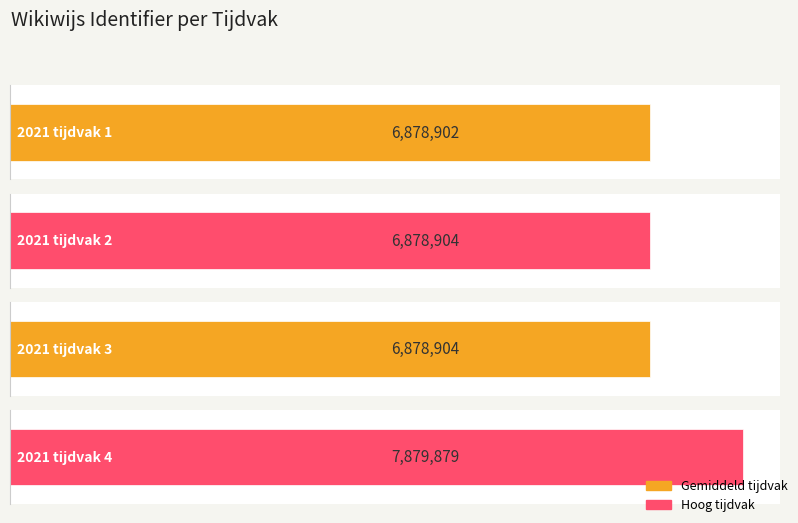

Reading left to right, list all the values displayed in this chart.

6878902	6878904	6878904	7879879